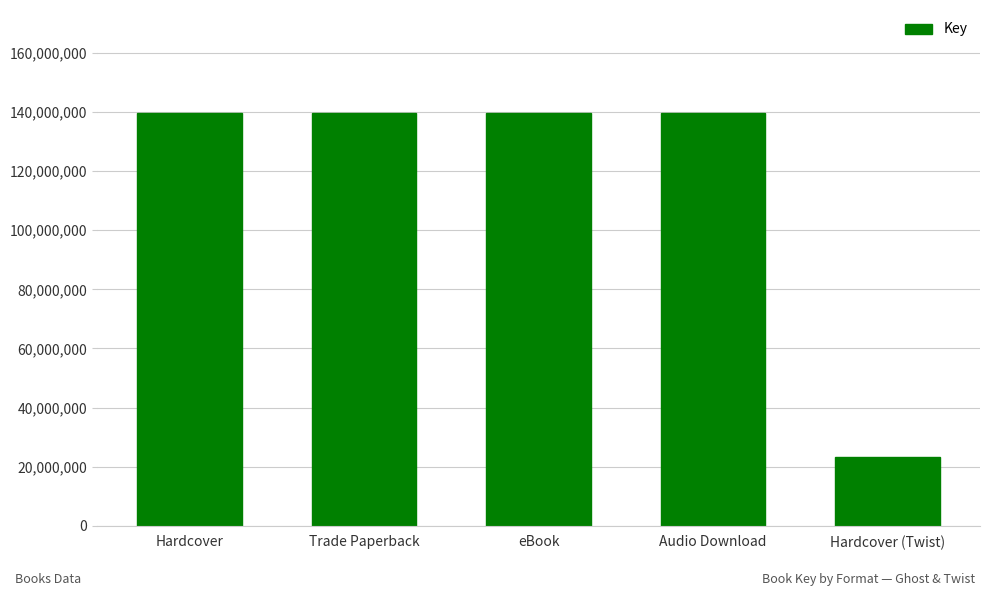

The value at Hardcover (Twist) is 23243502. True or false?

True